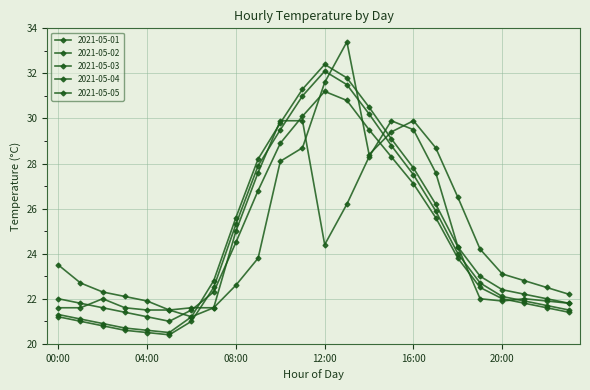

What is the average value of the 2021-05-05 series?

24.9